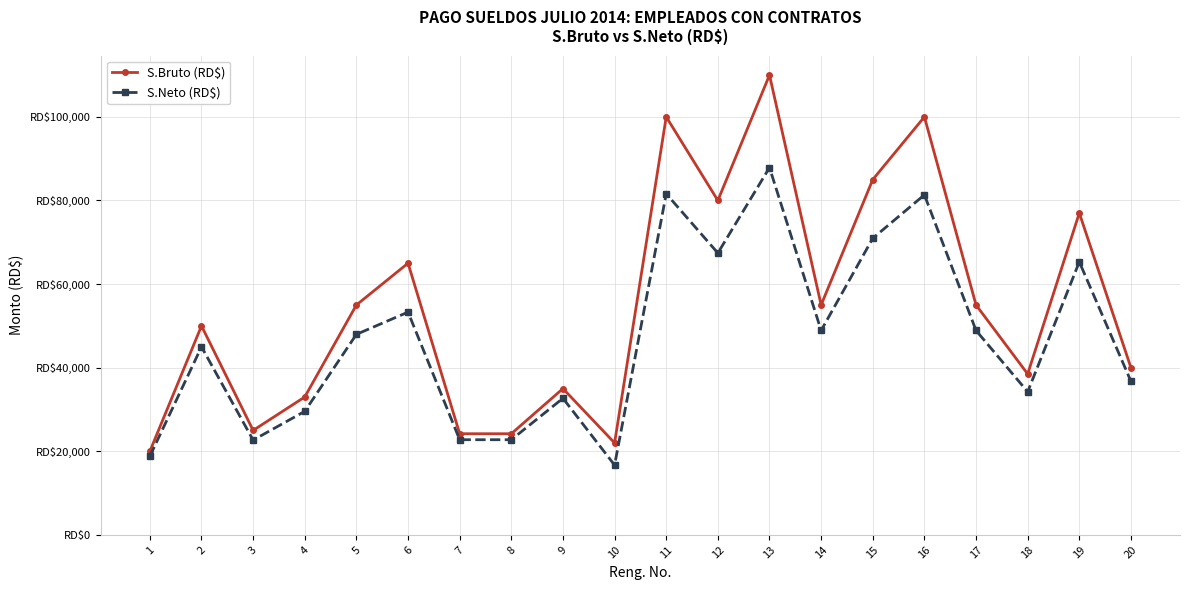

At which category is the sum across all series the highest?

13